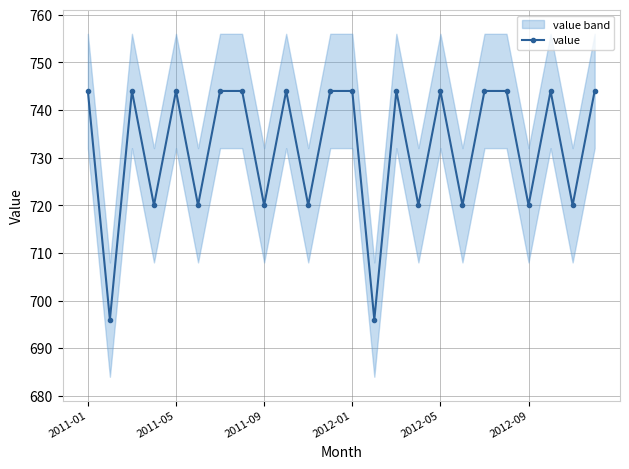

What is the ratio of the value at 2011-05 to the value at 13?

1.0